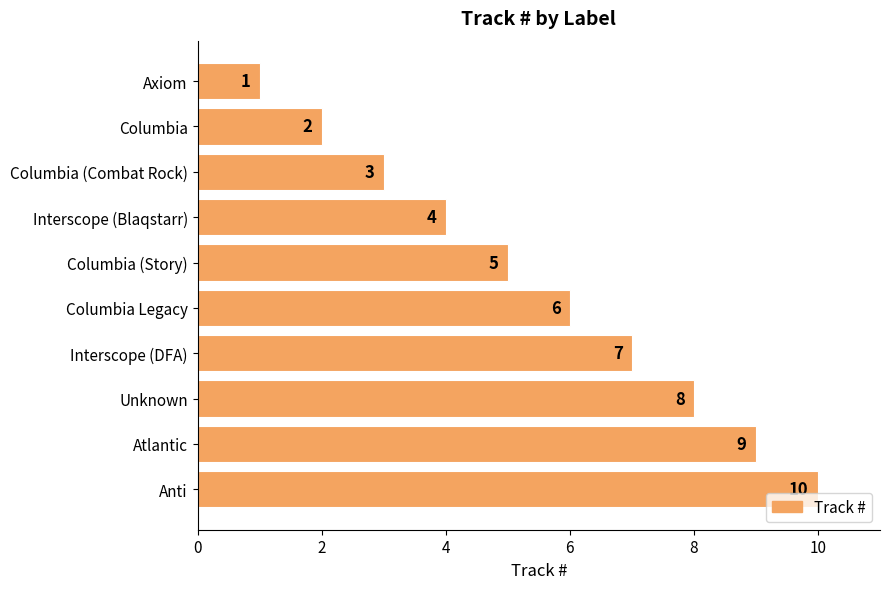

Rank the categories by value from highest to lowest.

Anti, Atlantic, Unknown, Interscope (DFA), Columbia Legacy, Columbia (Story), Interscope (Blaqstarr), Columbia (Combat Rock), Columbia, Axiom